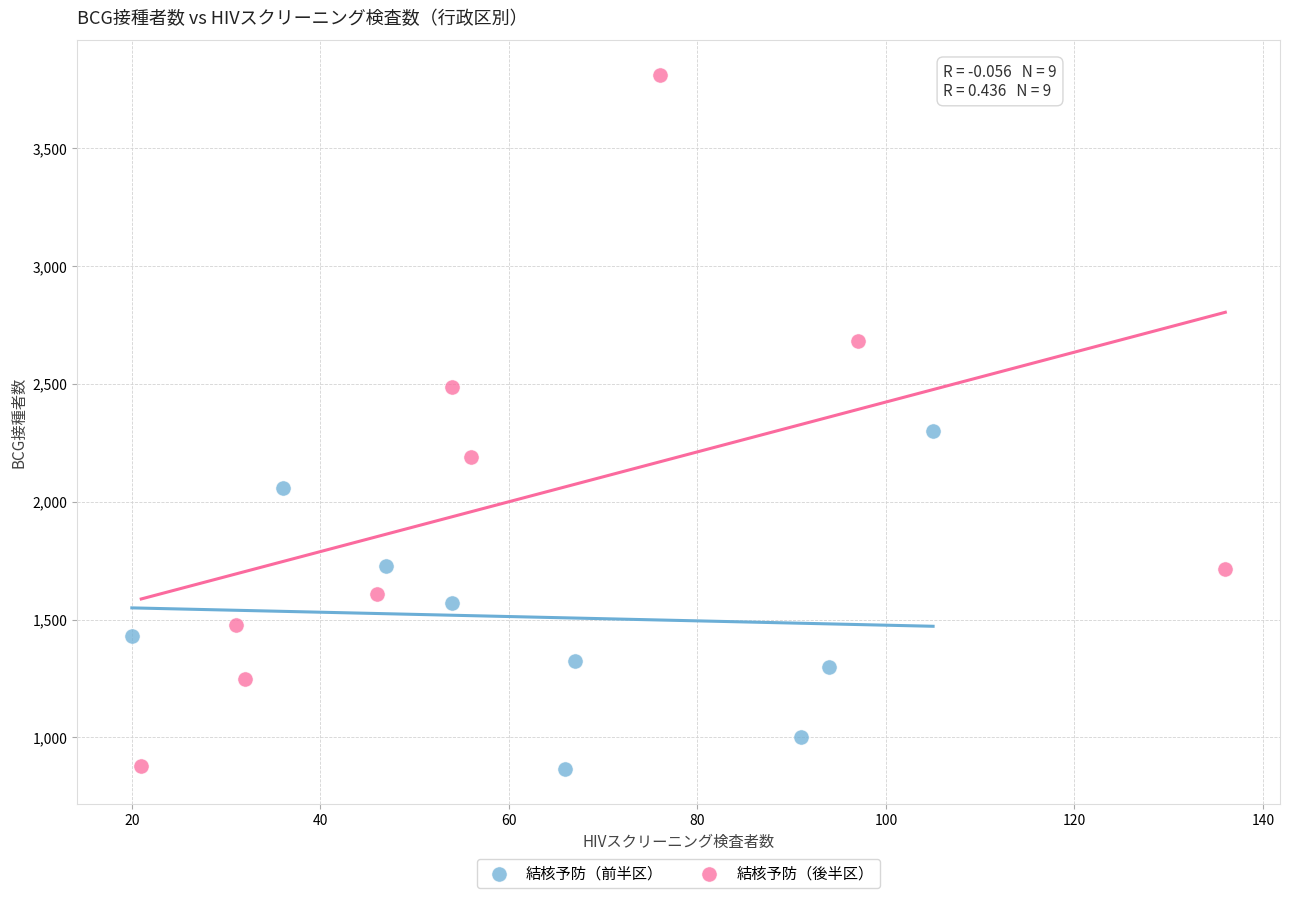

Which series reaches the maximum Y coordinate?

結核予防（後半区）